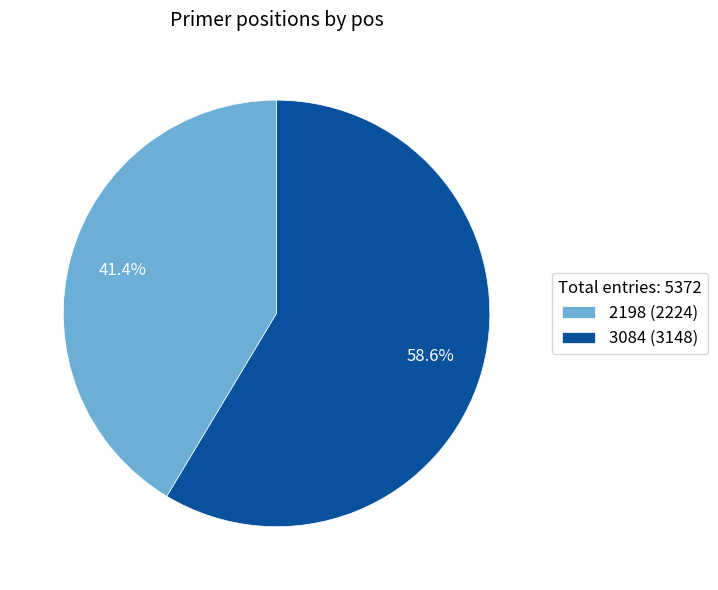

Does 2198 represent more than half of the total?

No